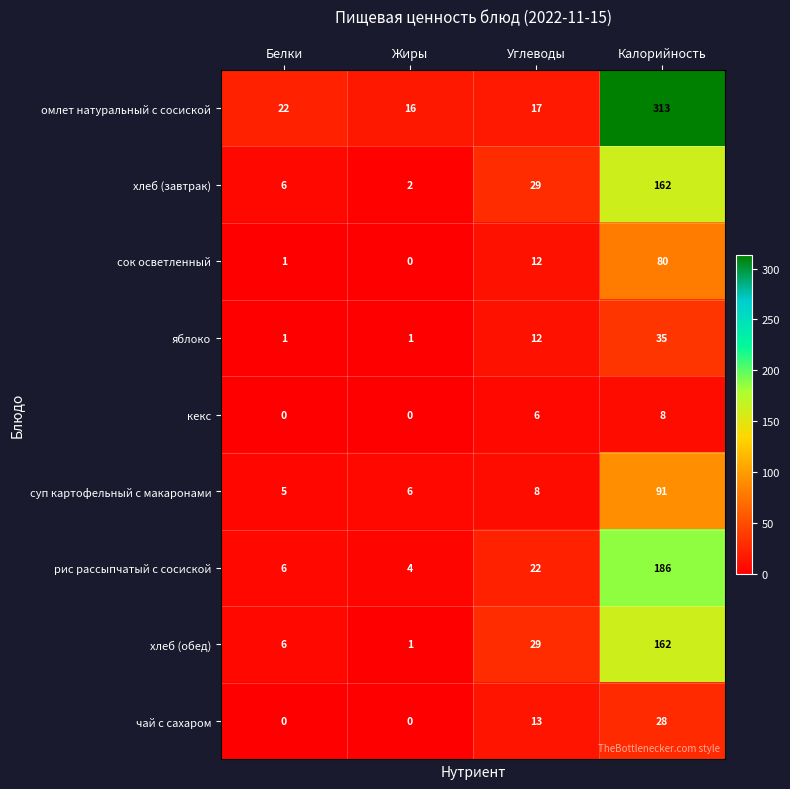

What is the sum of all сок осветленный values?

93